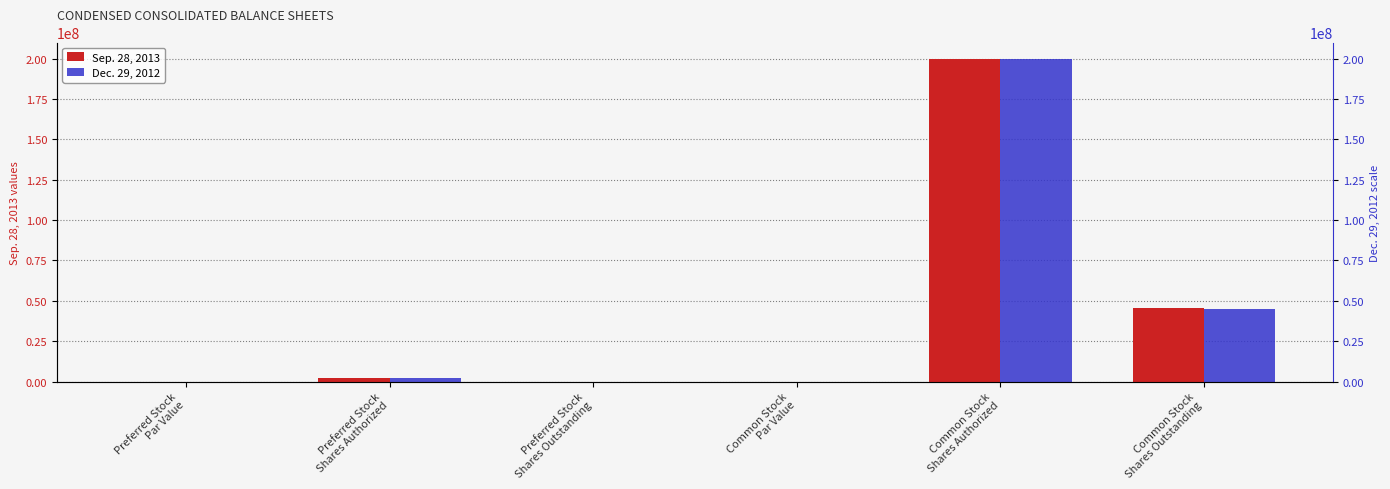

What is the value of the Sep. 28, 2013 bar at the 4th from the left?

1